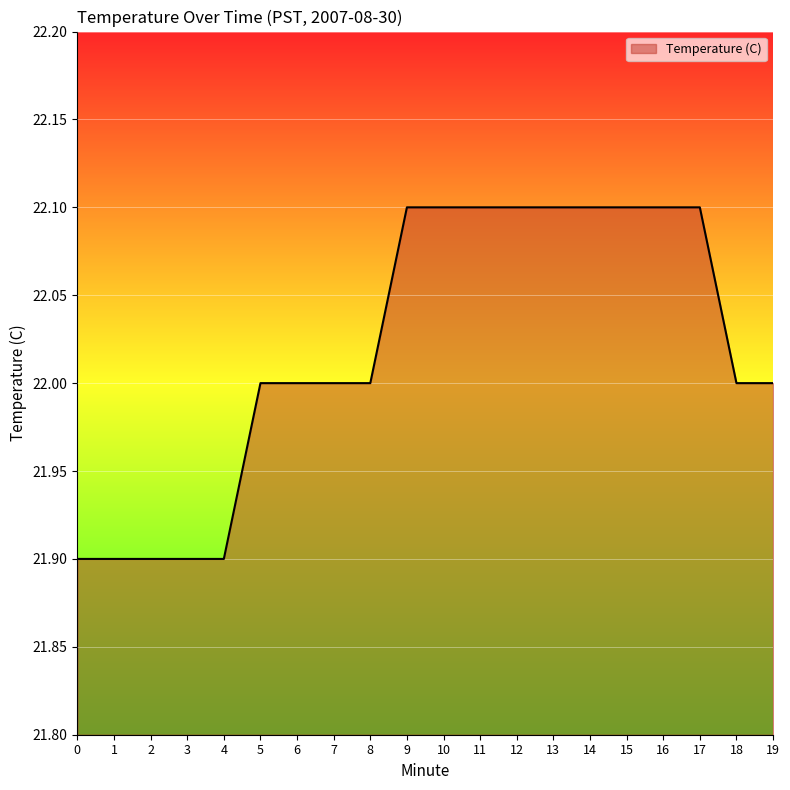

Which has a higher value, 7 or 16?

16